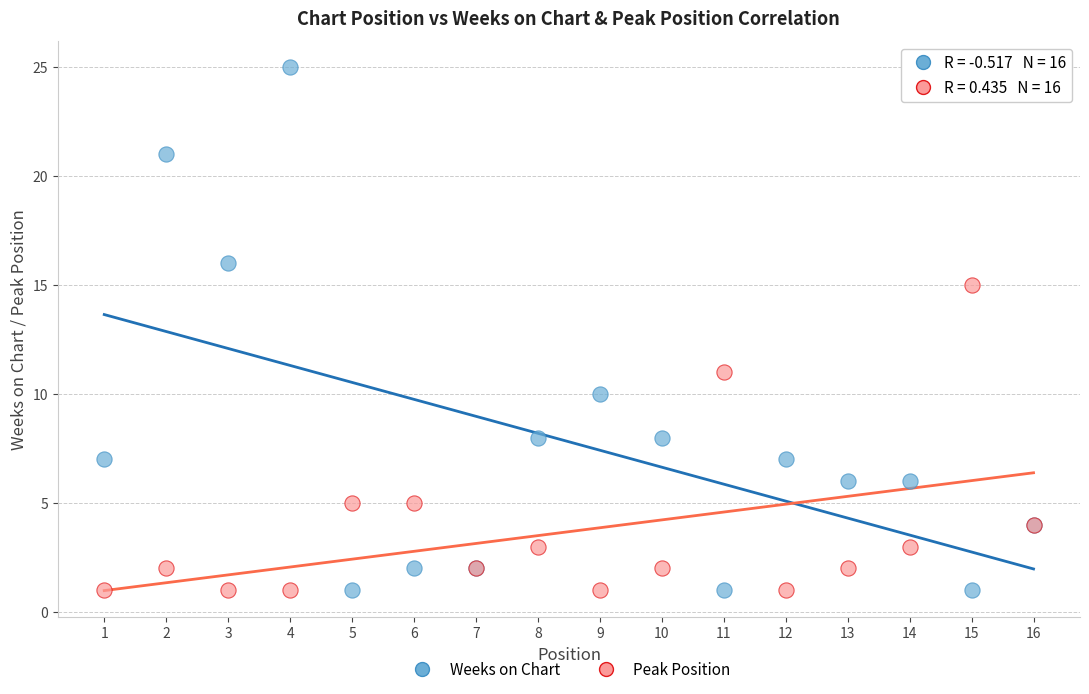

Which series has the largest Y range (max minus min)?

Weeks on Chart